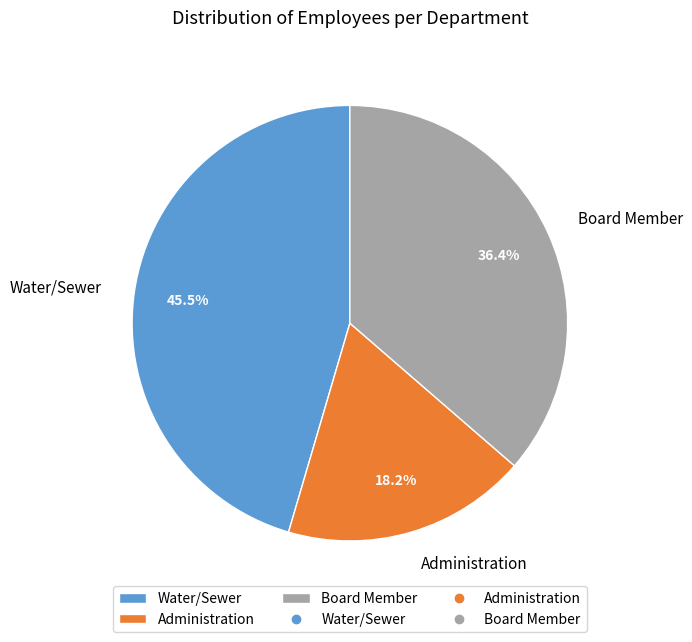

Is it true that Administration is 18% of the pie?

True